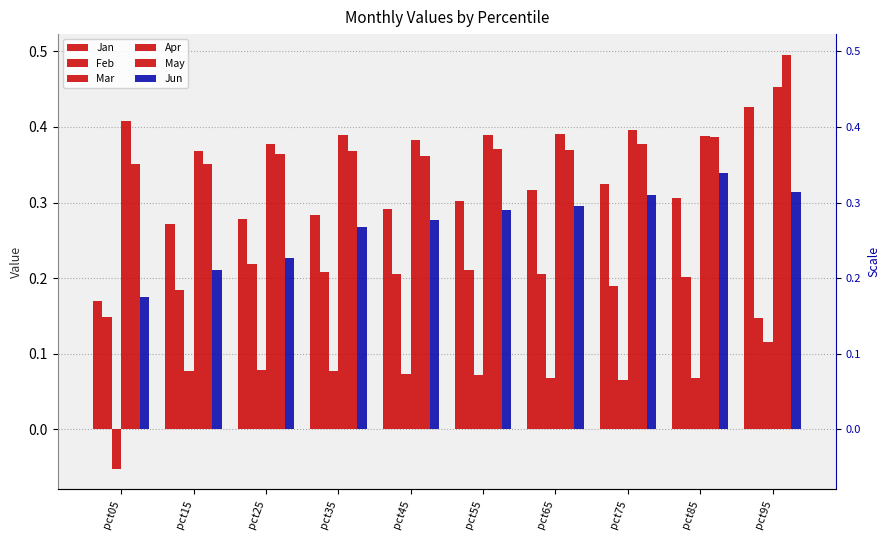

The value of Feb at pct45 is 0.3. True or false?

False